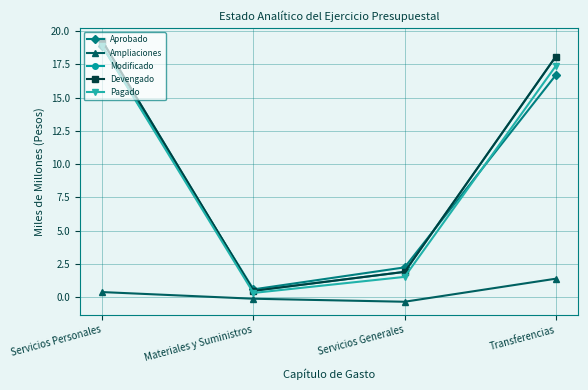

True or false: Pagado has a value of 1.5 at Servicios Generales.

True